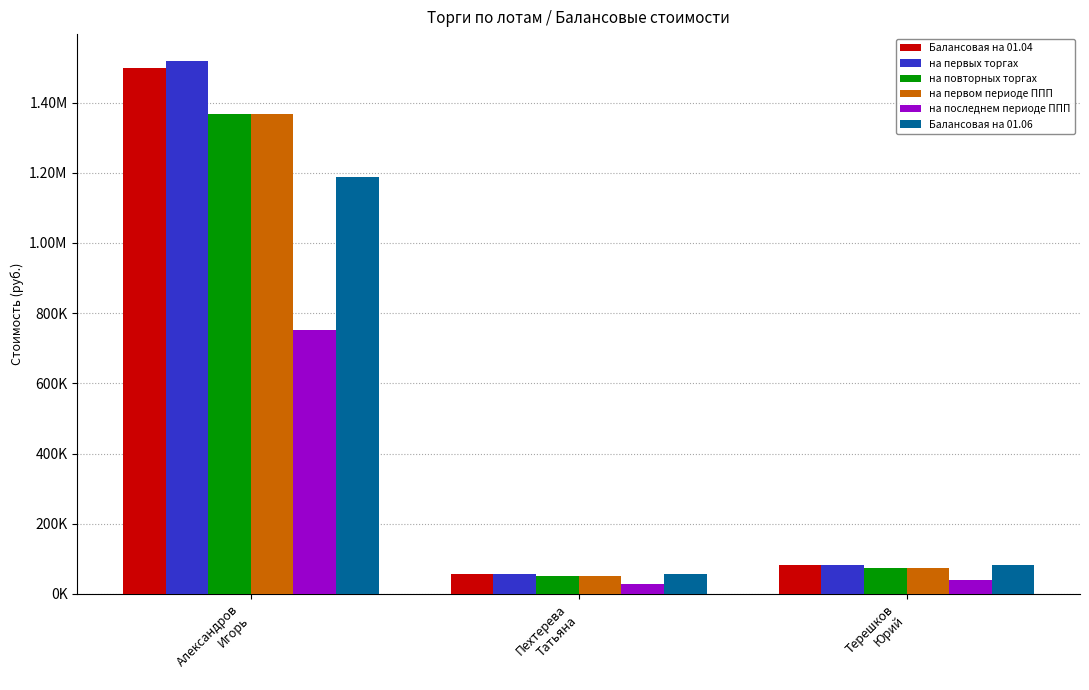

What is the total value across all series at Пехтерева
Татьяна?

307252.4